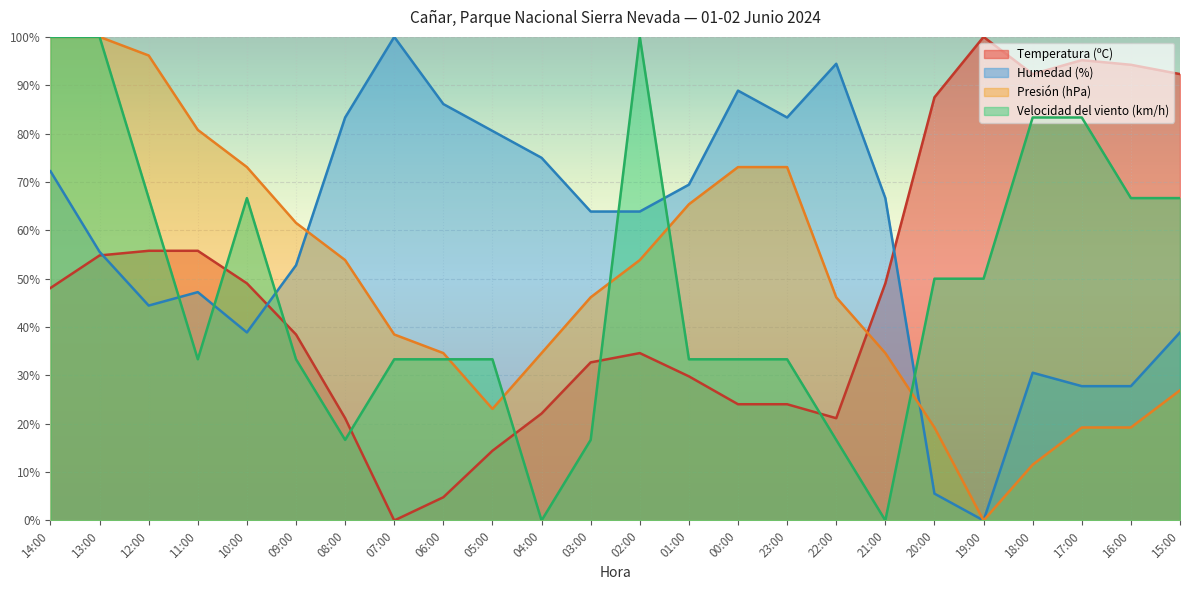

List the labels in order of Velocidad del viento (km/h) value, largest first.

14:00, 13:00, 02:00, 18:00, 17:00, 12:00, 10:00, 16:00, 15:00, 20:00, 19:00, 11:00, 09:00, 07:00, 06:00, 05:00, 01:00, 00:00, 23:00, 08:00, 03:00, 22:00, 04:00, 21:00